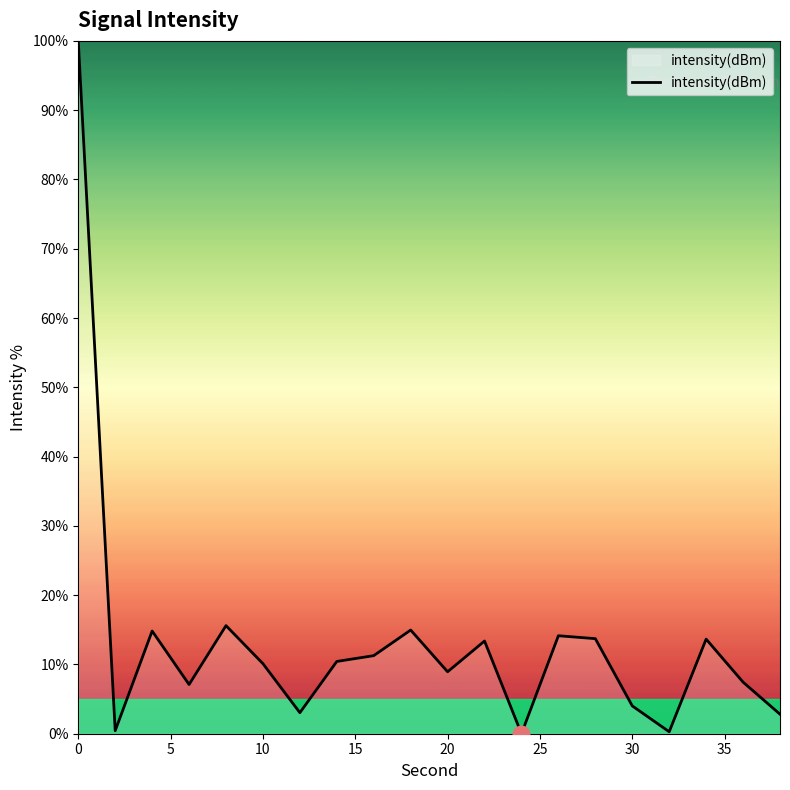

What is the difference between the maximum and minimum values?

100.0